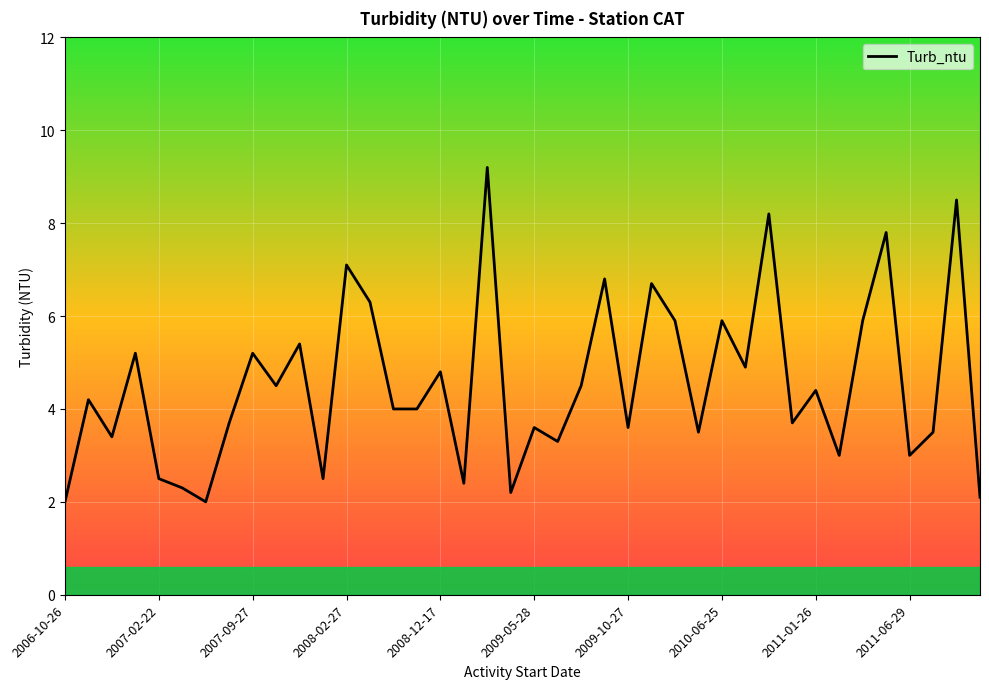

What is the difference between the maximum and minimum values?

7.2